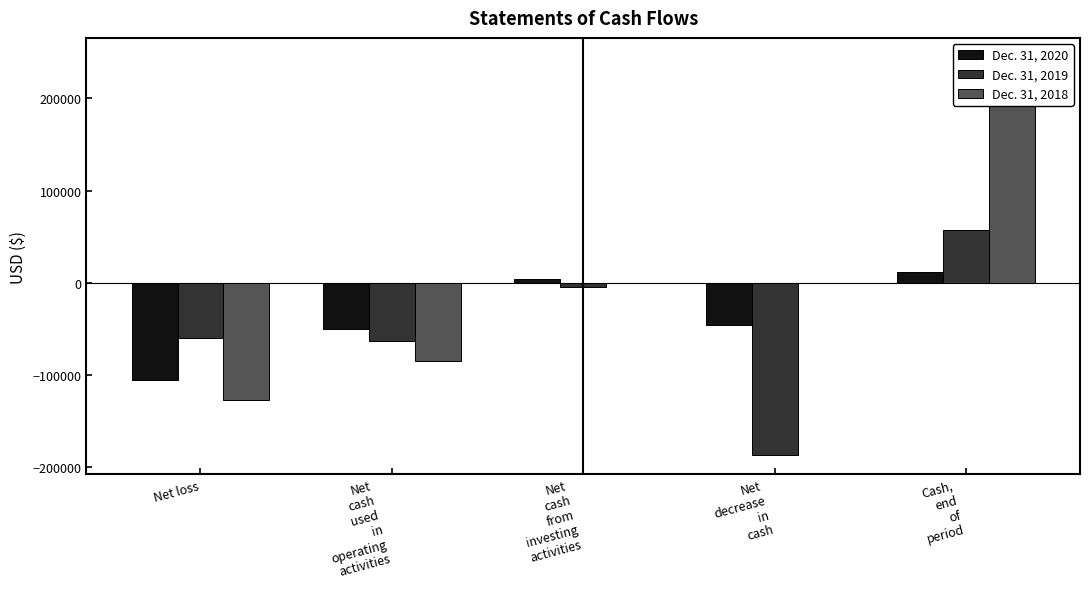

Rank the series by their average value, from lowest to highest.

Dec. 31, 2019, Dec. 31, 2020, Dec. 31, 2018